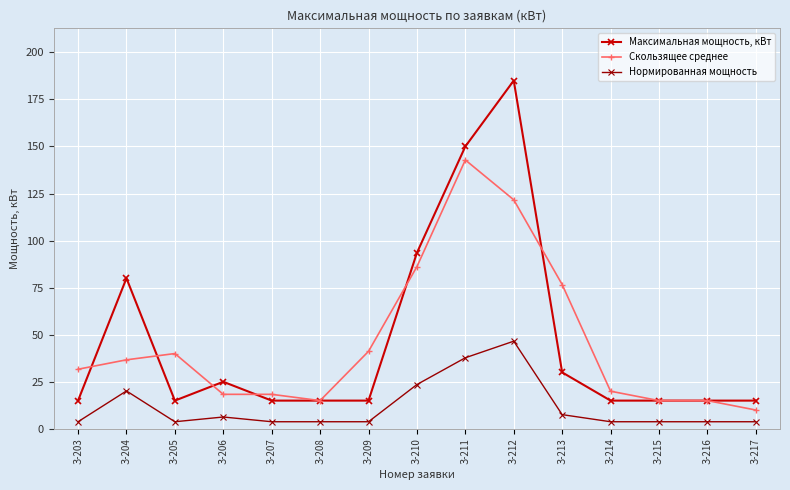

Reading right to left, list all the values displayed in this chart.

Максимальная мощность, кВт: 15.0	15.0	15.0	15.0	30.0	185.0	150.0	93.5	15.0	15.0	15.0	25.0	15.0	80.0	15.0
Скользящее среднее: 10.0	15.0	15.0	20.0	76.7	121.7	142.8	86.2	41.2	15.0	18.3	18.3	40.0	36.7	31.7
Нормированная мощность: 3.8	3.8	3.8	3.8	7.6	46.6	37.8	23.5	3.8	3.8	3.8	6.3	3.8	20.1	3.8